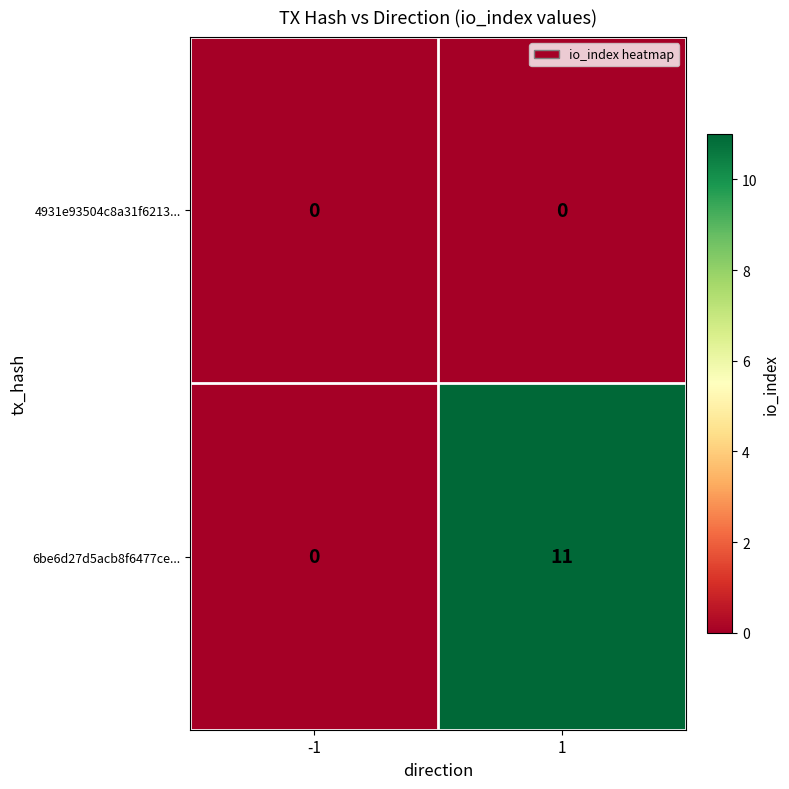

Rank the series by their average value, from highest to lowest.

6be6d27d5acb8f6477ce..., 4931e93504c8a31f6213...